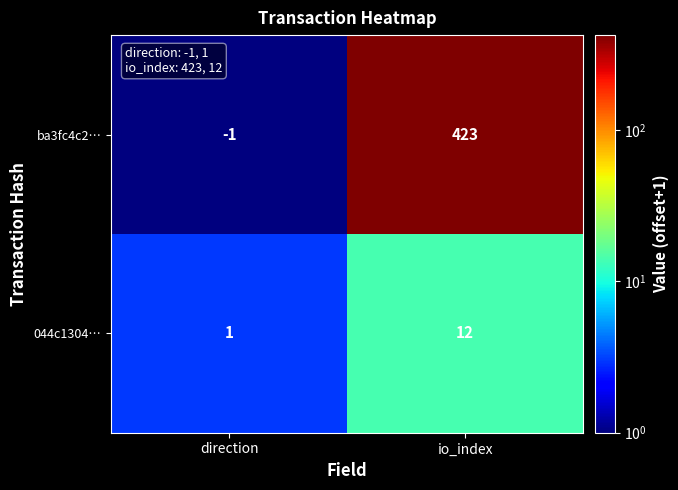

Where is 044c1304… nearest to the value 6?

direction